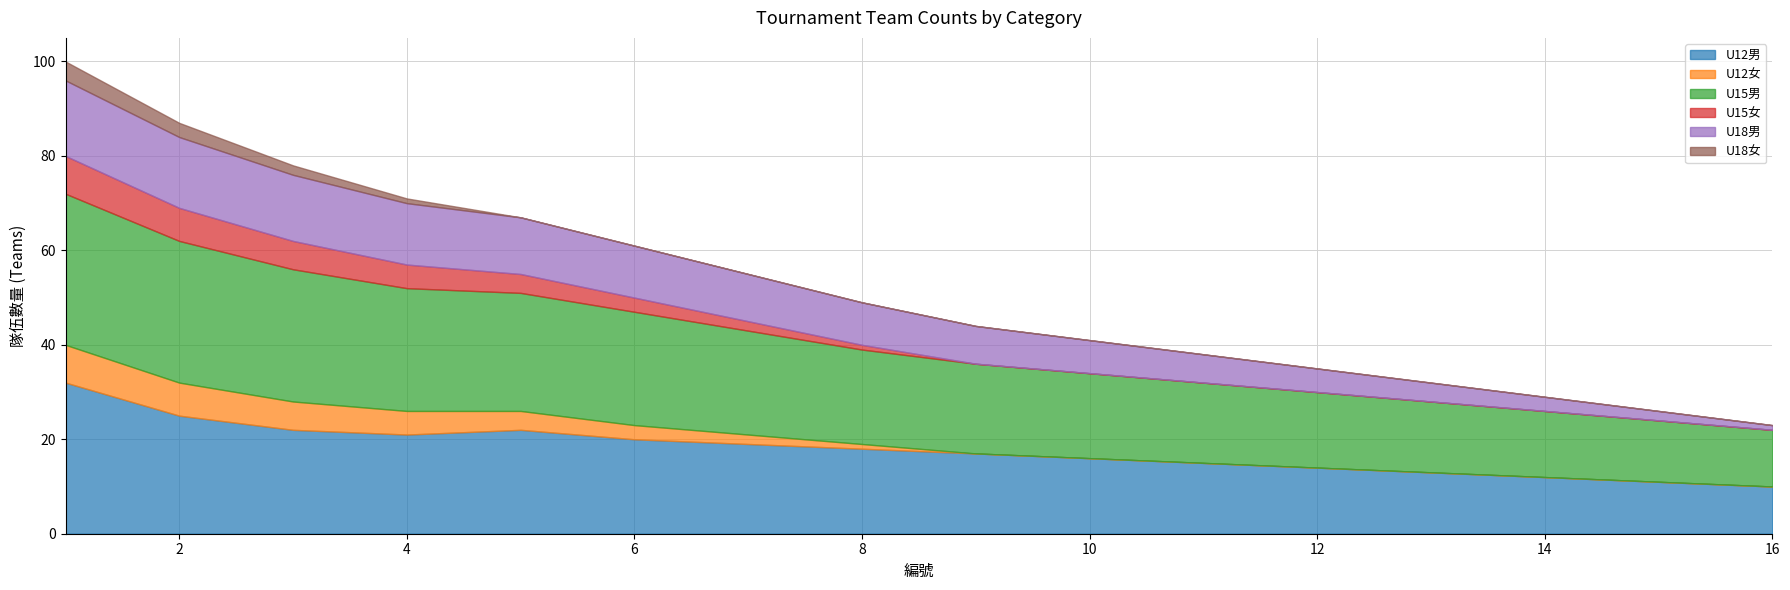

Rank the categories by U12男 value from lowest to highest.

16, 15, 14, 13, 12, 11, 10, 9, 8, 7, 6, 4, 3, 5, 2, 1